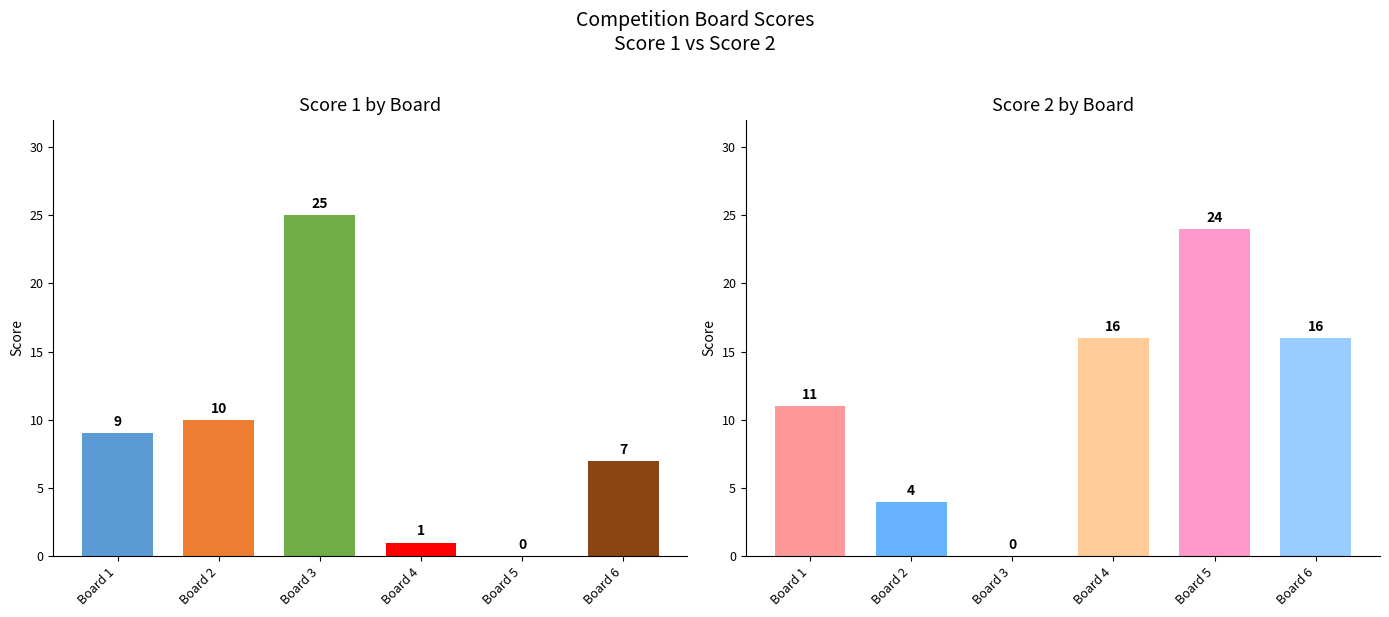

Count the number of categories in the chart.

6